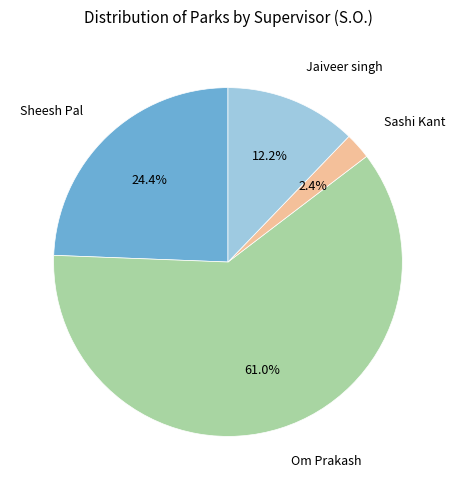

To the nearest percent, what is the difference between the Om Prakash and Jaiveer singh slice percentages?

49%